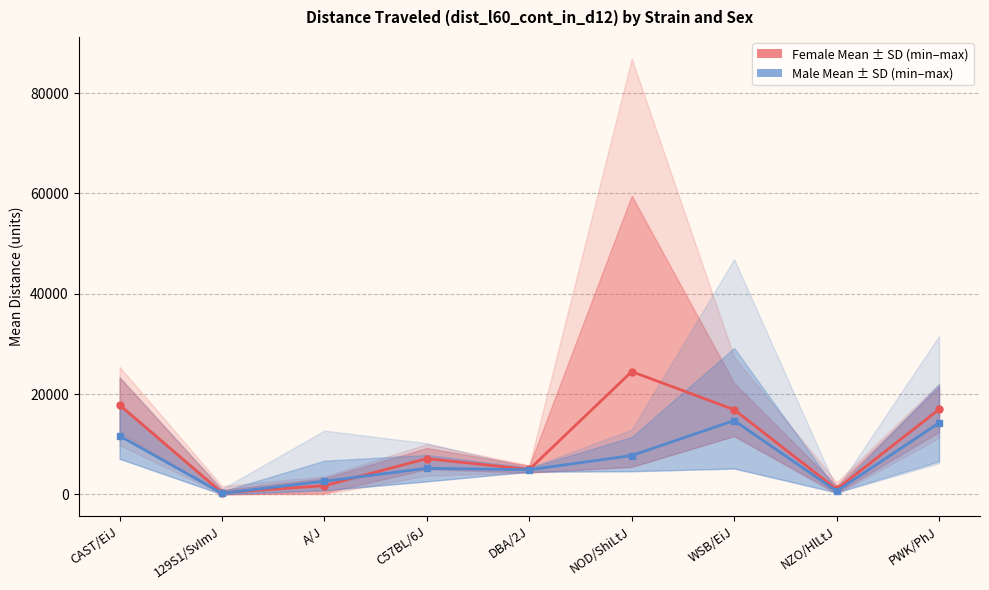

What is the difference between the second highest and minimum values in the Male Mean series?

14039.6